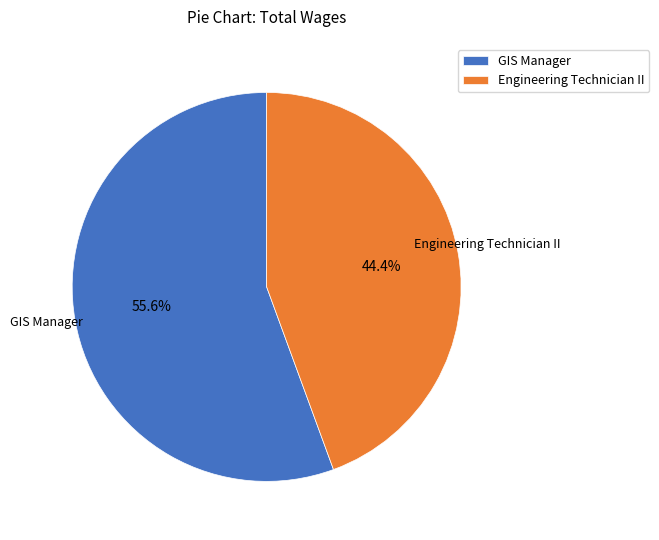

True or false: GIS Manager accounts for 41% of the total.

False